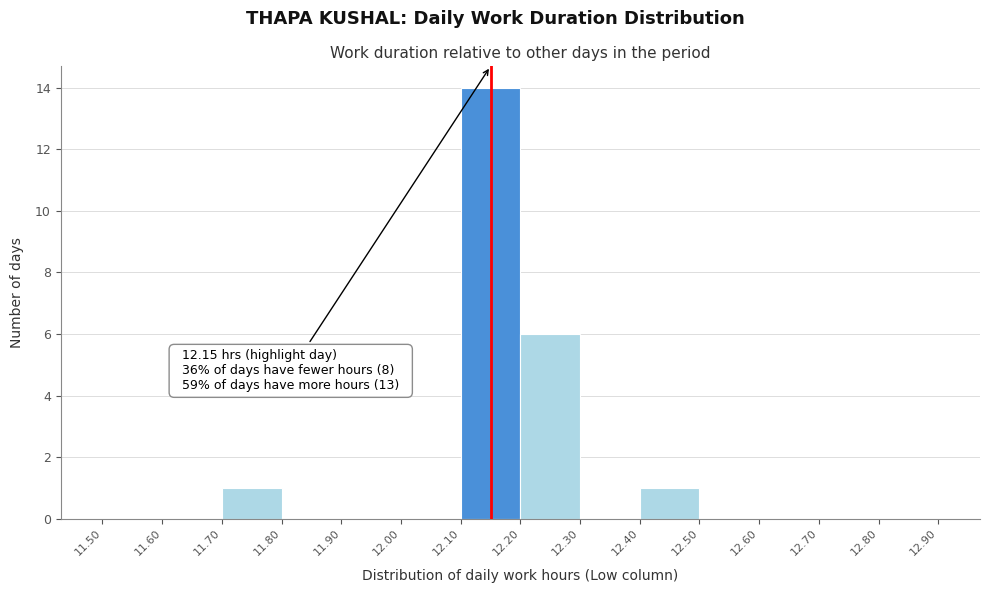

Over which range of the x-axis is the bar tallest?

12.10 to 12.20